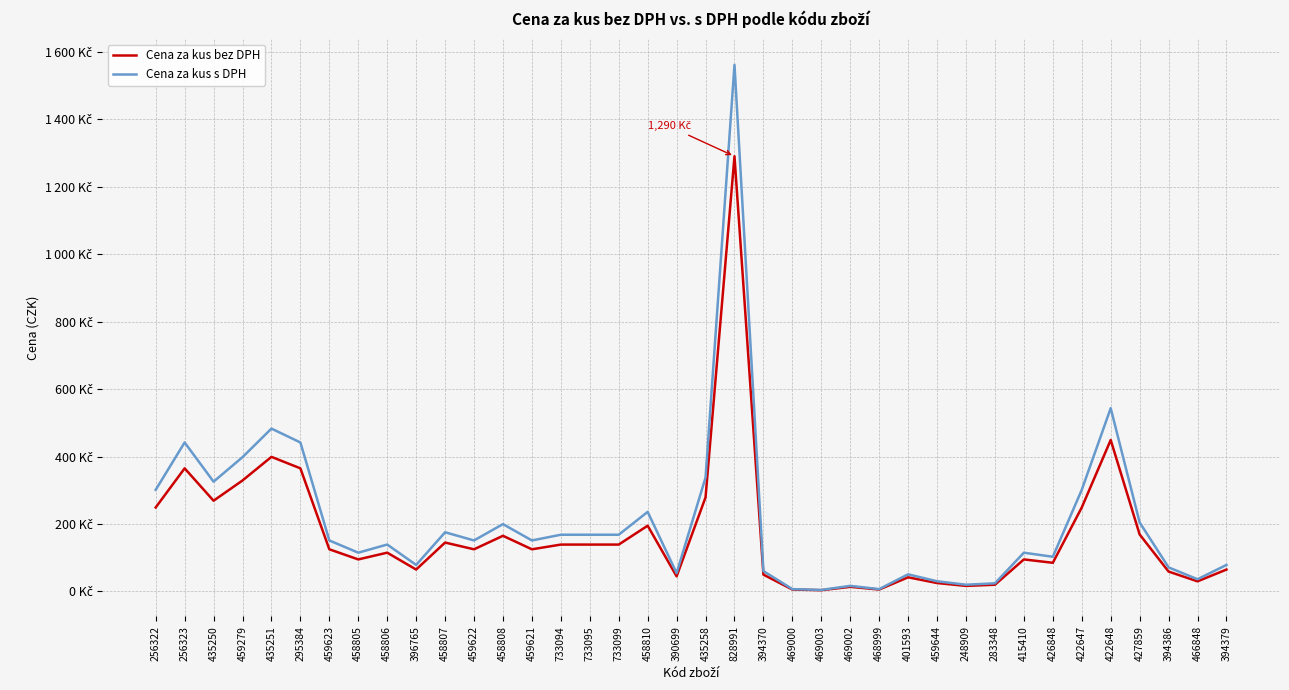

At how many categories does at least one series exceed 1475?

1